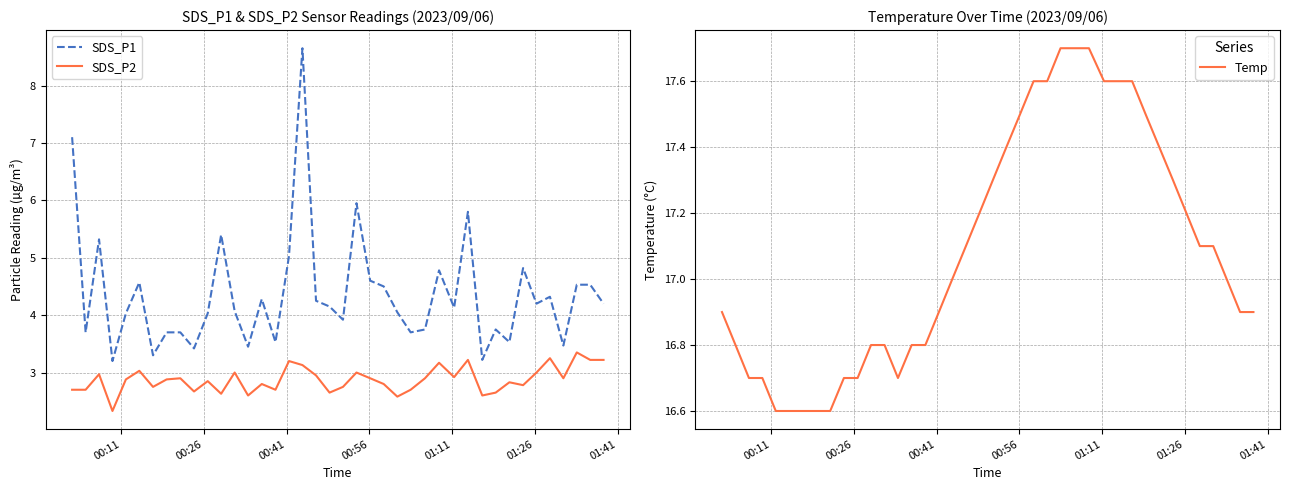

What is the smallest value displayed?

2.3